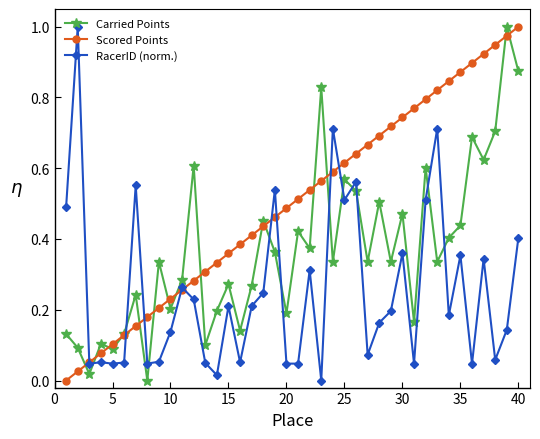

How many times do Carried Points and RacerID (norm.) cross each other?

11